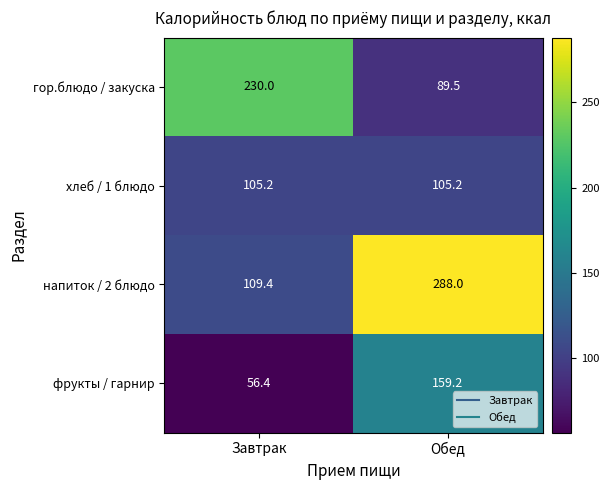

At how many categories does at least one series exceed 224?

2